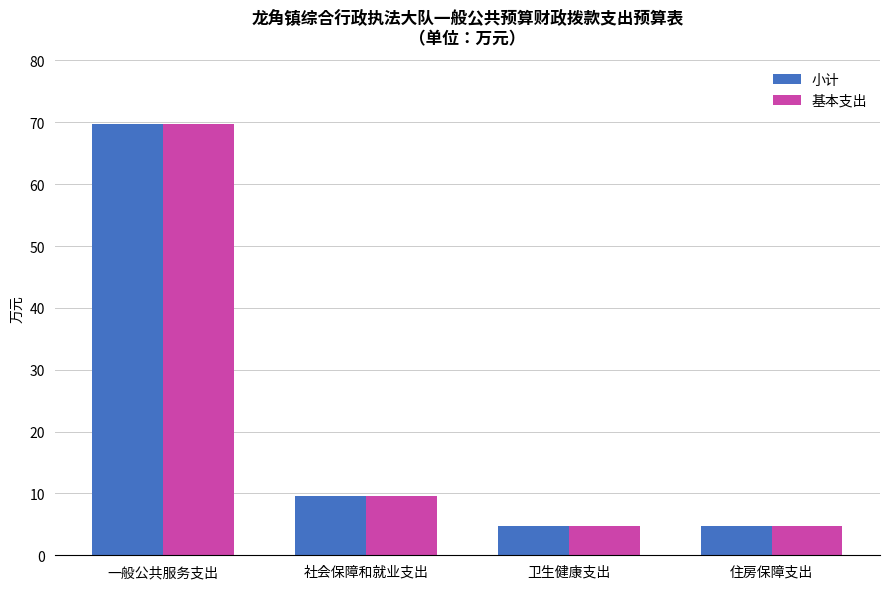

At which label does 小计 first exceed 9?

一般公共服务支出